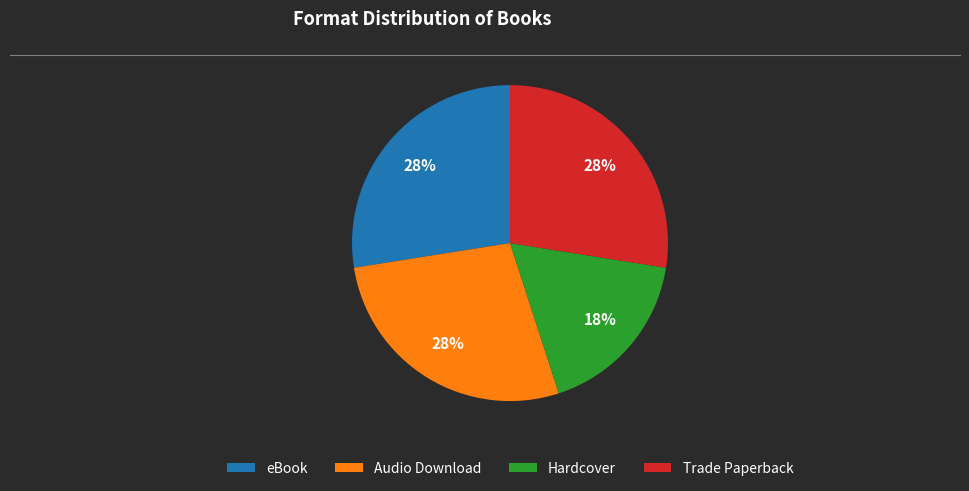

Is the sum of Trade Paperback and eBook greater than half?

Yes